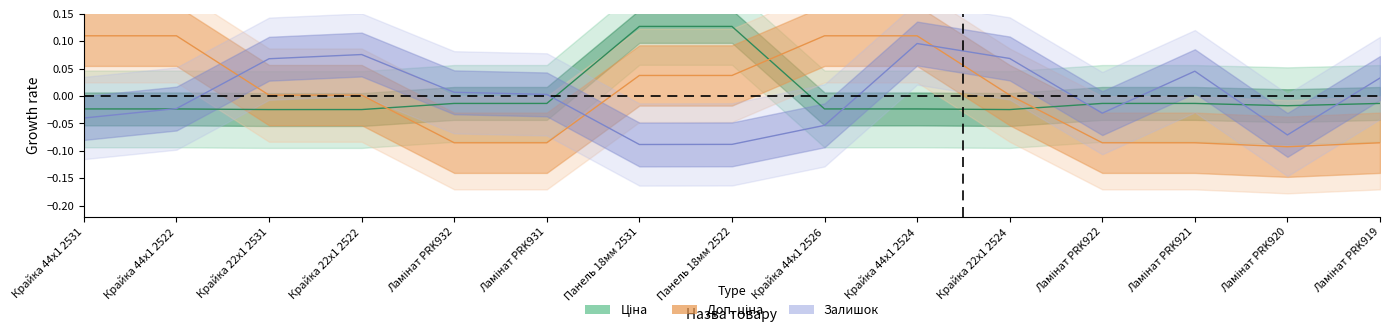

Which series ends up on top after the final intersection of Ціна and Залишок?

Залишок